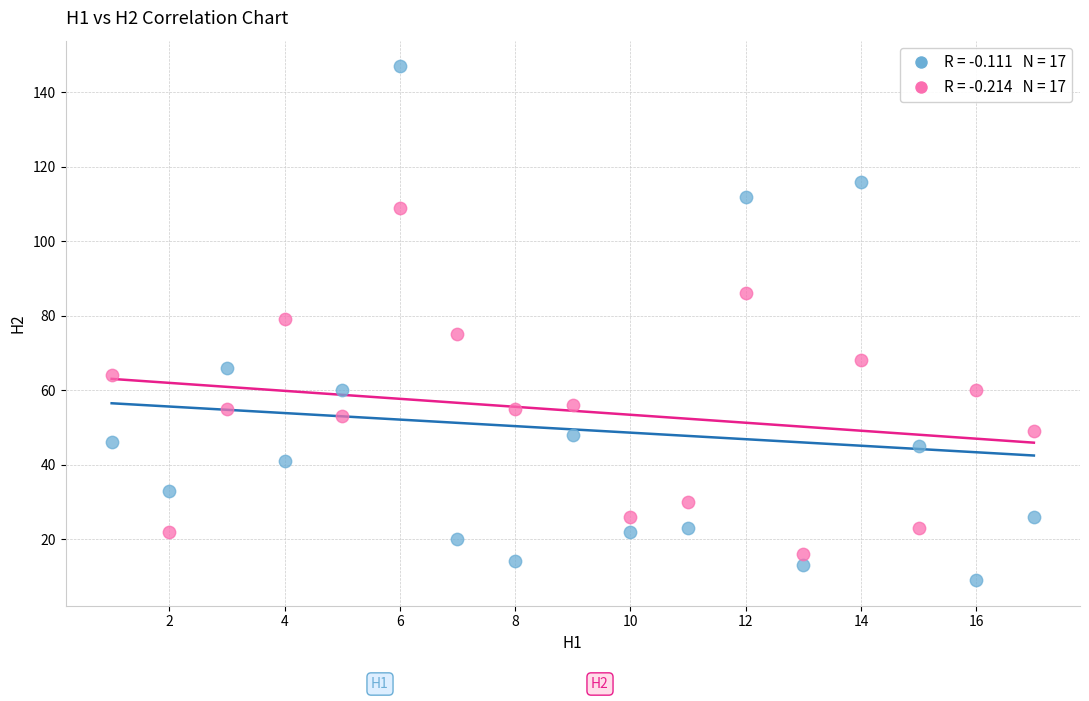

Across all data points, what is the range of Y values (max minus min)?

138